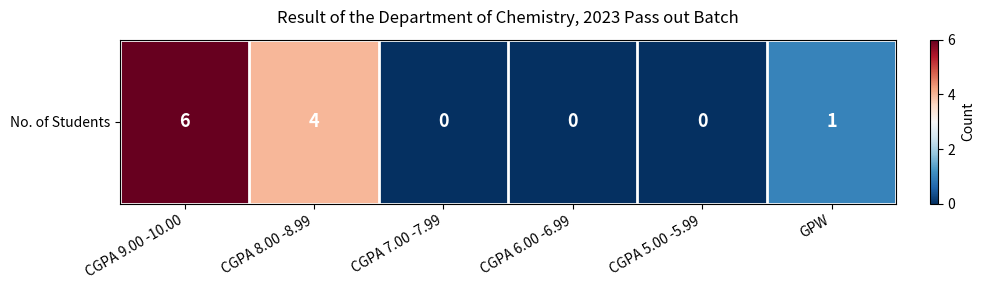

Reading left to right, extract all data points from this chart.

6	4	0	0	0	1